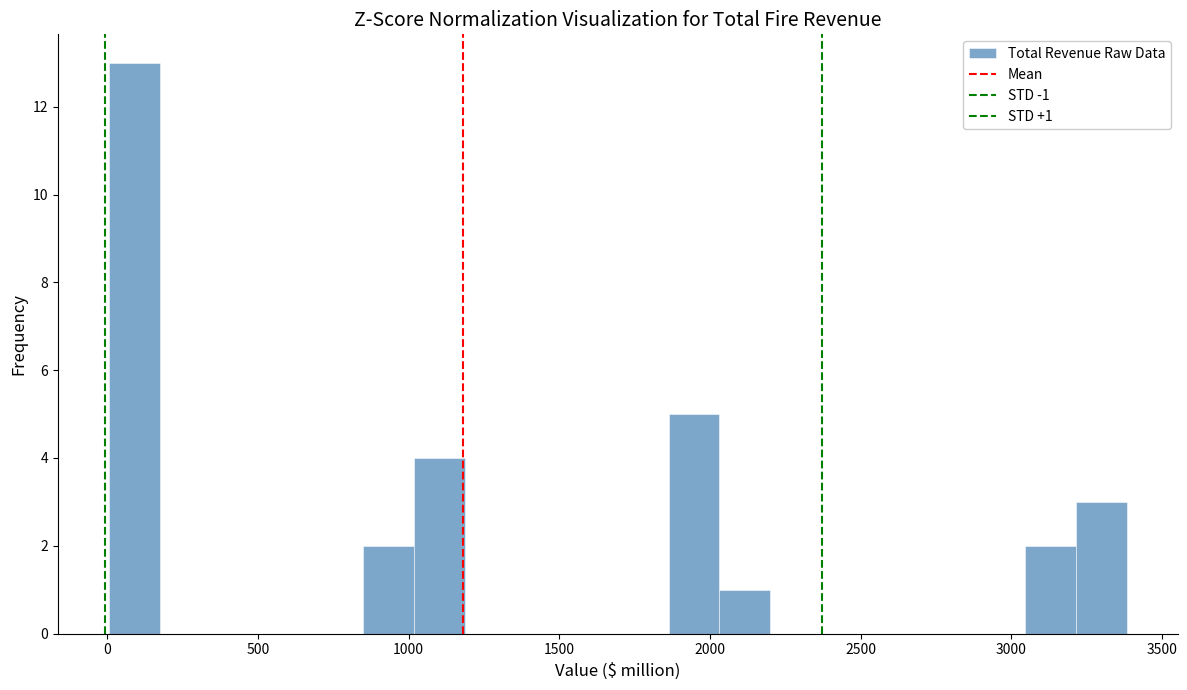

Around what value on the x-axis is the tallest bar? Give the approximate position of its centre, as read against the axis.

100